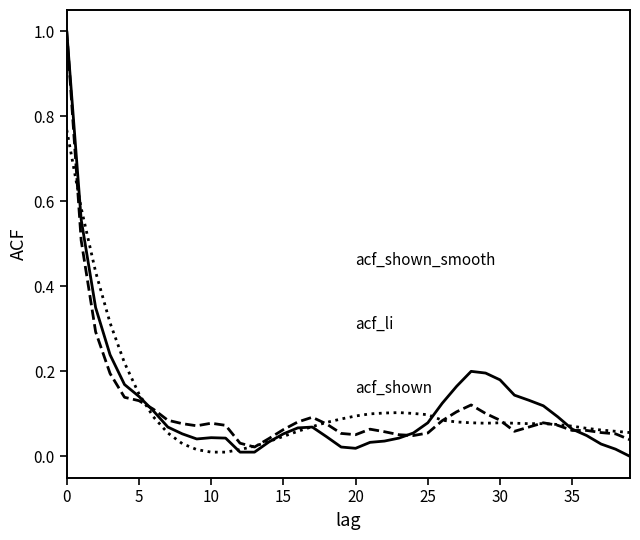

What is the greatest value displayed?

1.0